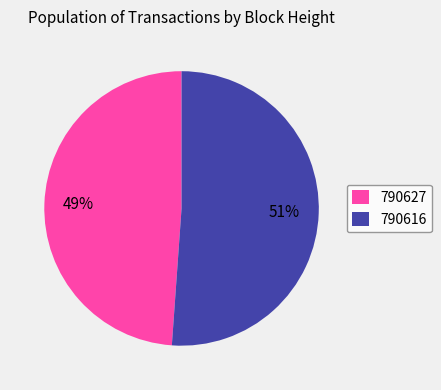

To the nearest percent, what is the average slice percentage?

50%